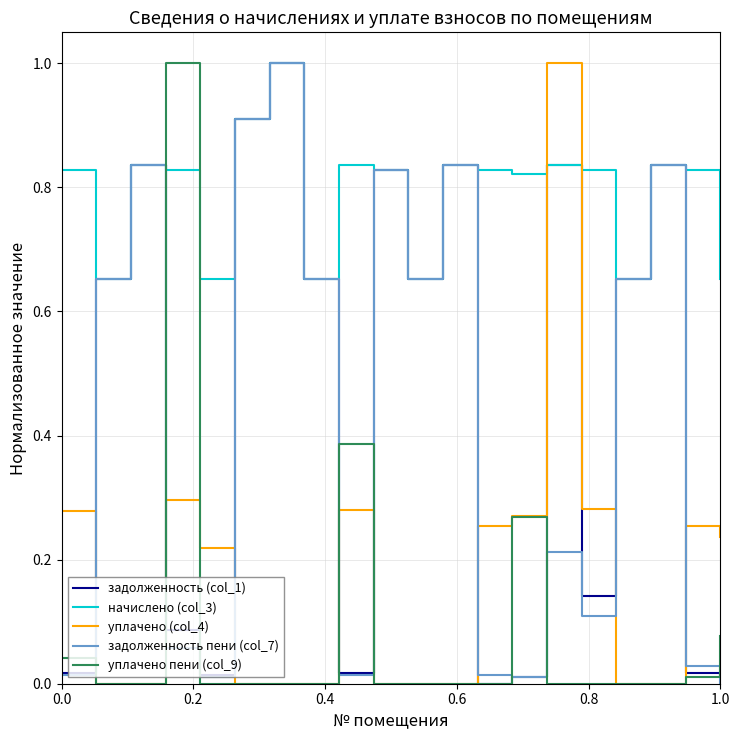

After their last crossing, which series has the higher values: задолженность (col_1) or уплачено (col_4)?

уплачено (col_4)